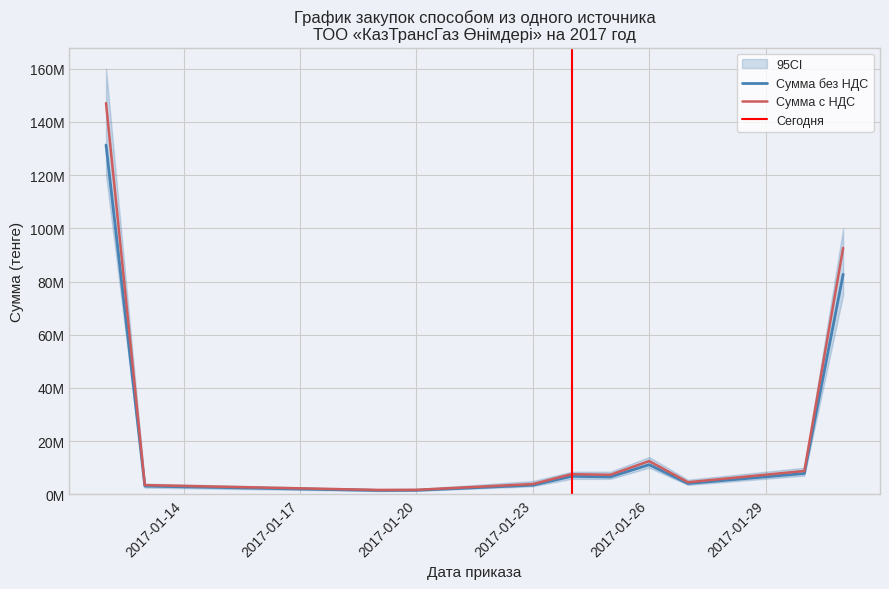

True or false: Сумма с НДС and Сумма без НДС intersect in this chart.

False